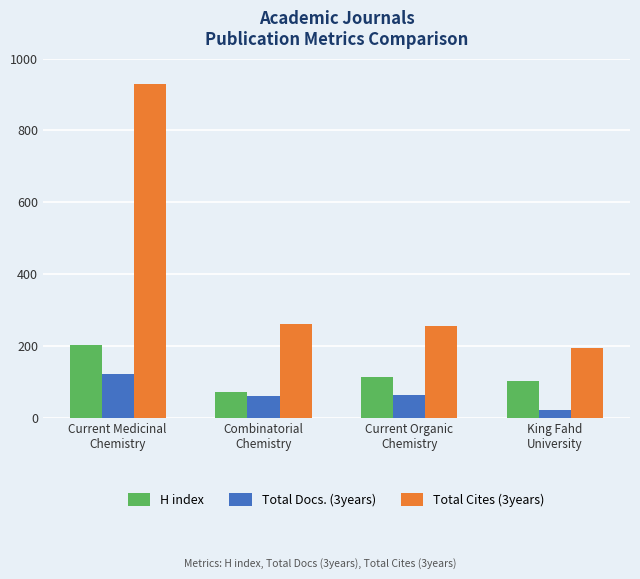

Which series has the largest range (max minus min)?

Total Cites (3years)